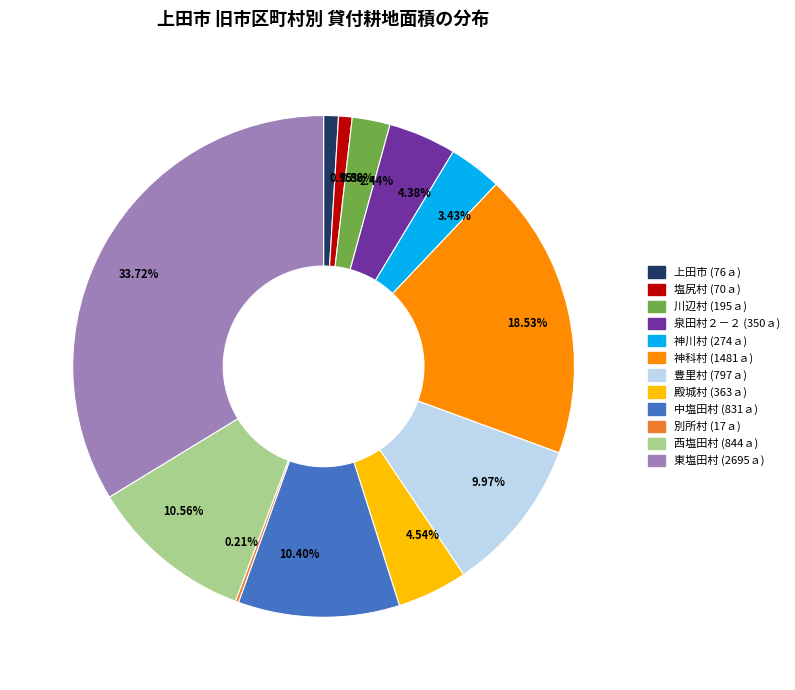

Do 18.53% and 2.44% together represent more than half of the pie?

No